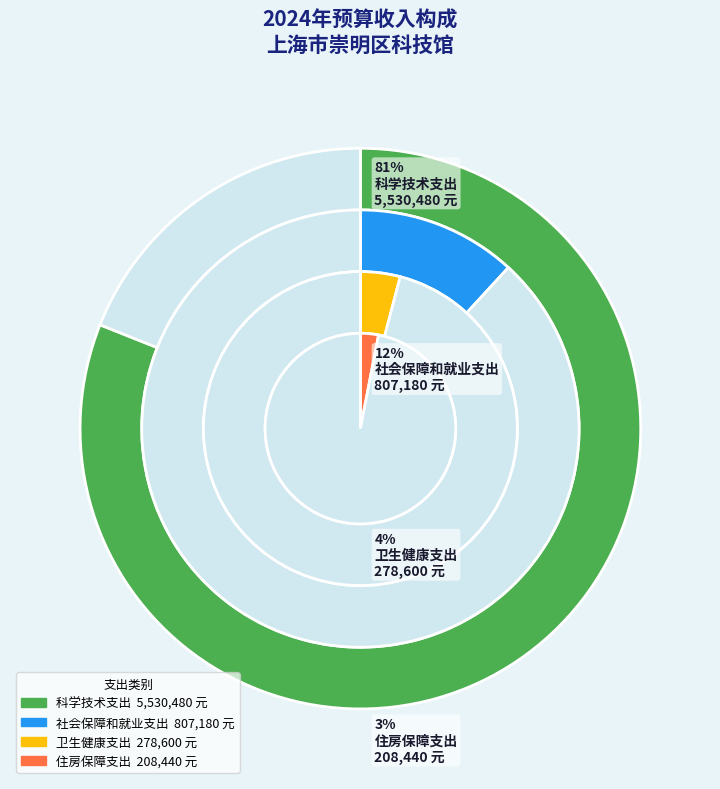

Which has a higher value, 卫生健康支出 or 科学技术支出?

科学技术支出